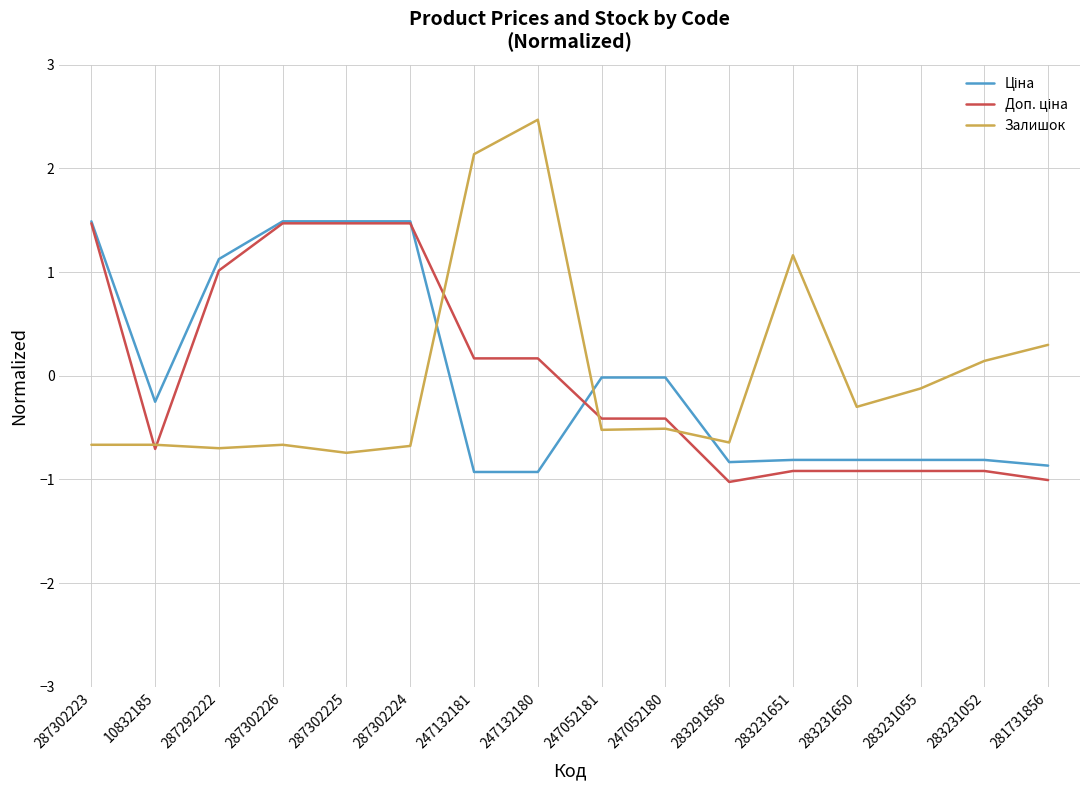

Which series has the widest spread of values?

Залишок